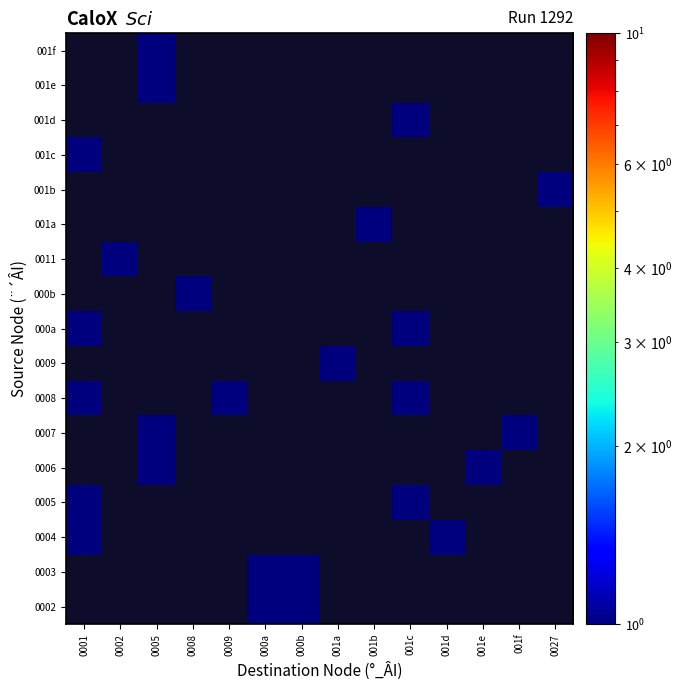

The value of 001d at 001c is 1.0. True or false?

True